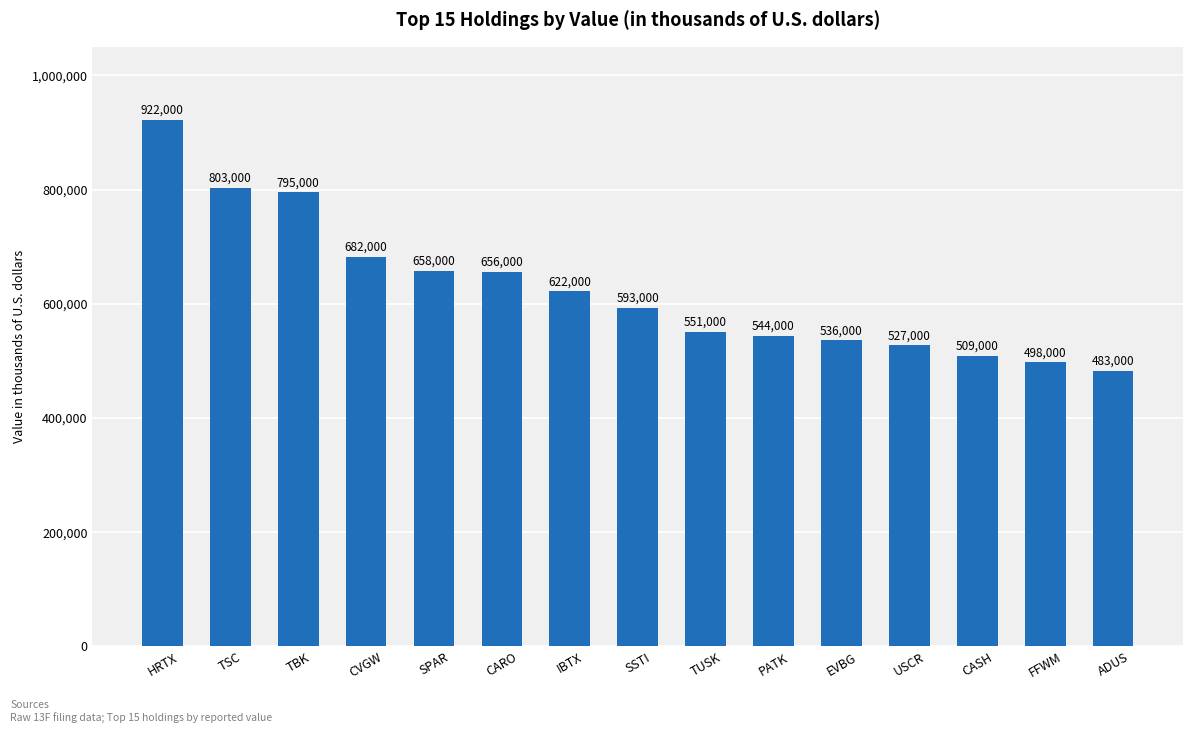

How many bars are there in total?

15